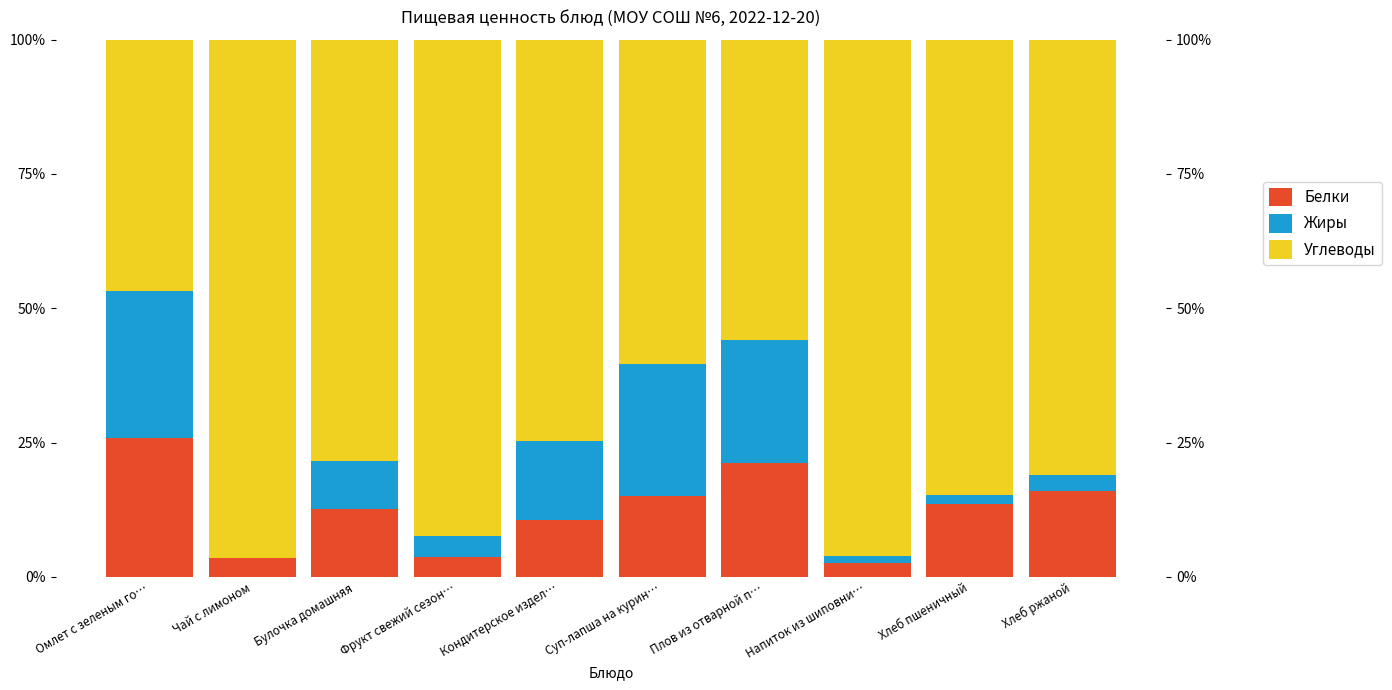

Is it true that Жиры equals 7.9 at Кондитерское издел…?

False